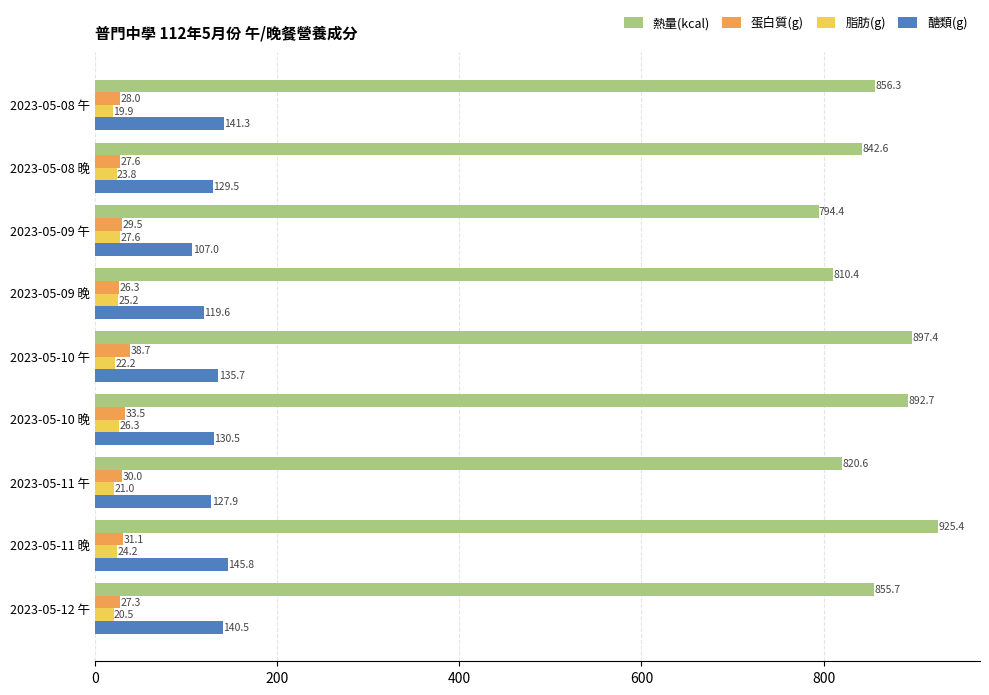

What is the difference between the maximum and minimum values in the 脂肪(g) series?

7.7